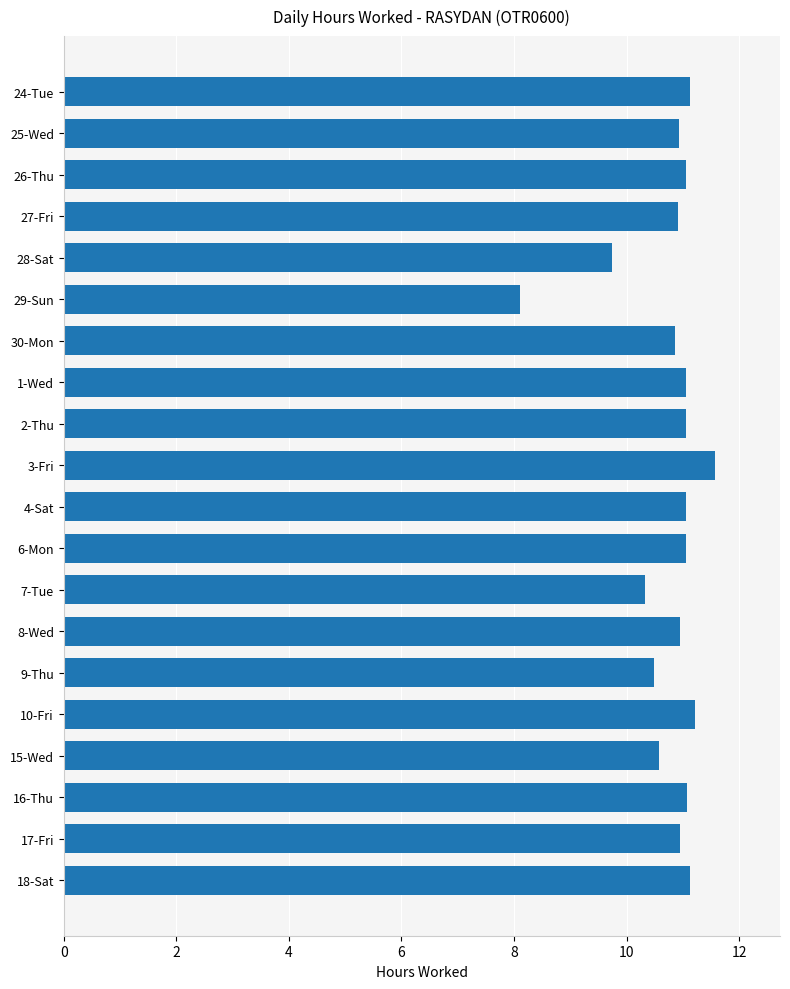

Which label corresponds to the smallest value in the chart?

29-Sun